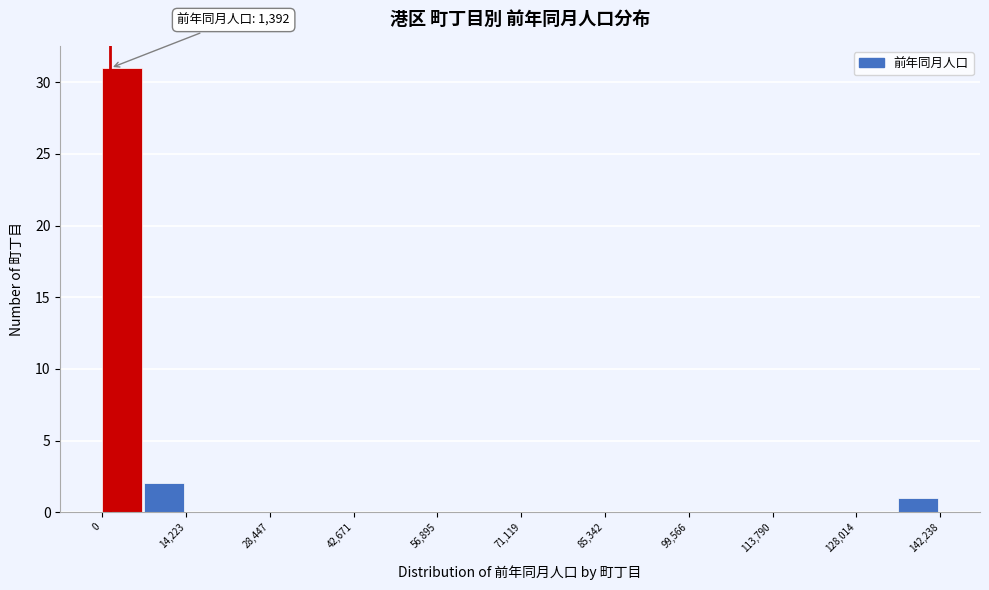

Read against the x-axis, roughly where is the centre of the tallest bar?

4000